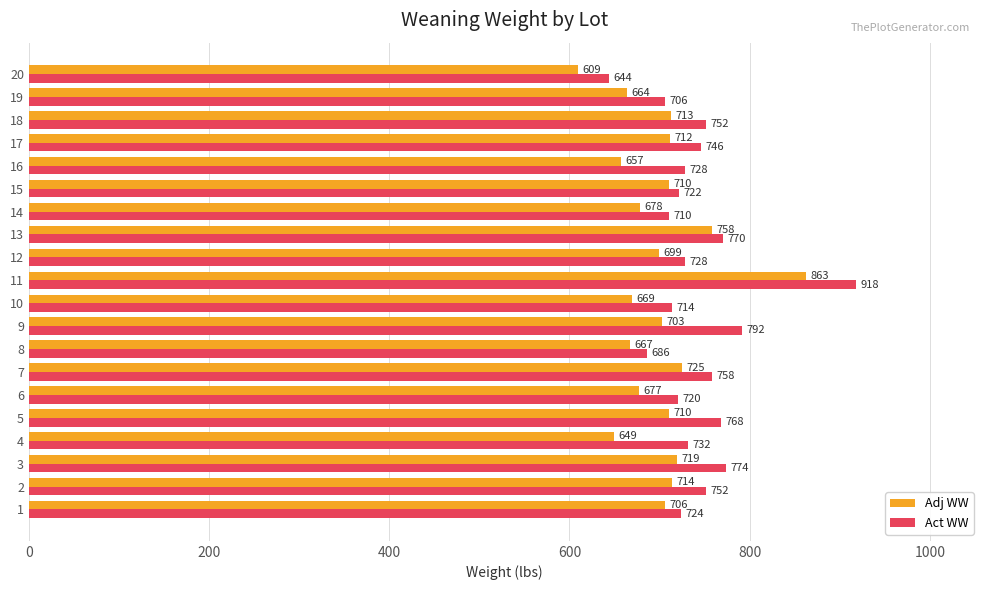

What is the total value across all series at 13?

1528